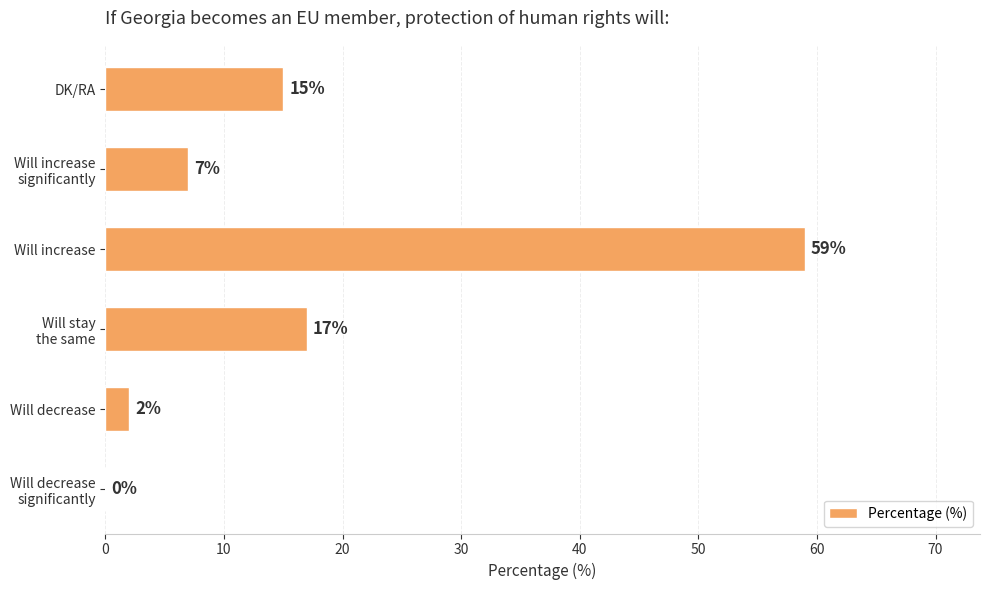

How many positive values are there?

5